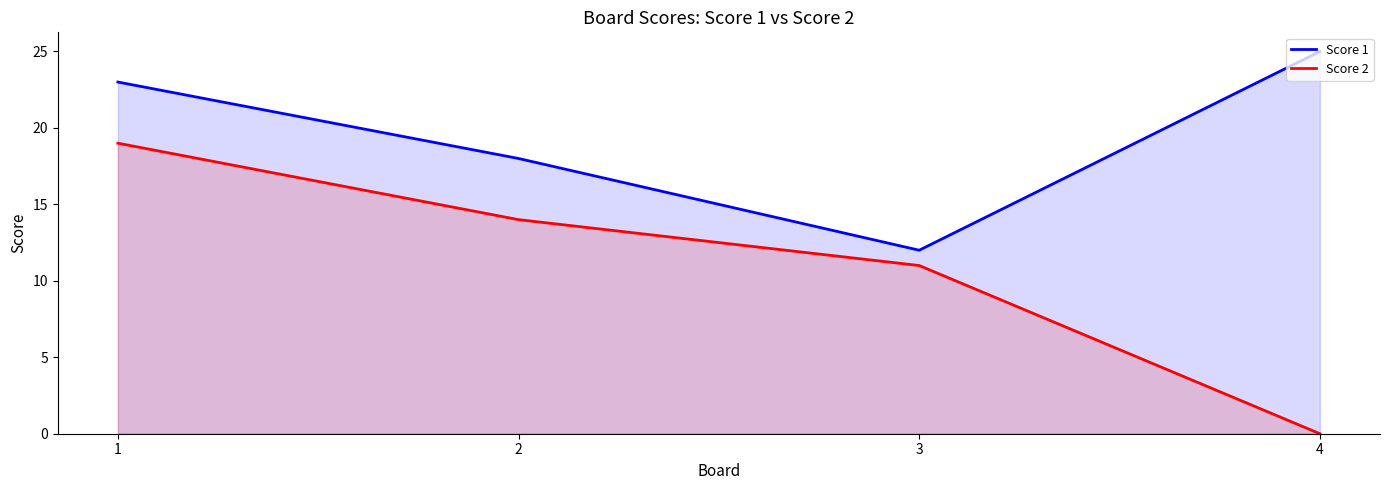

What is the sum of all Score 2 values?

44